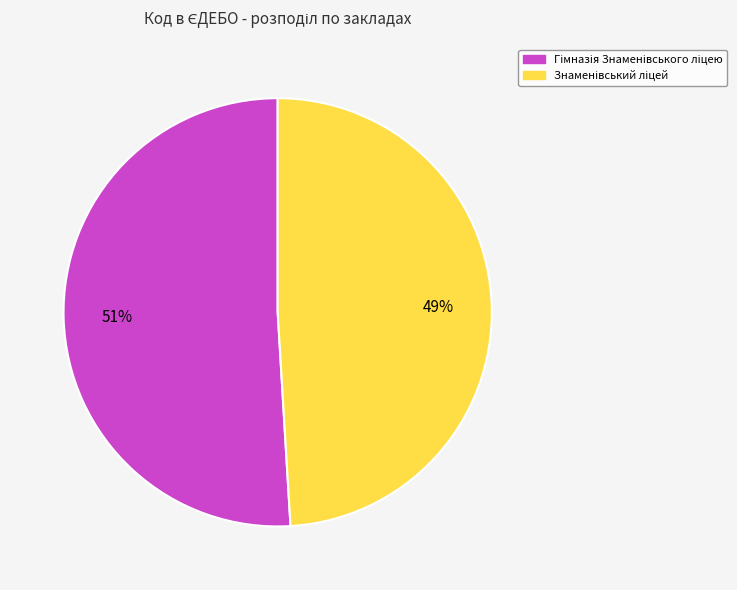

Is there a majority slice in this chart?

Yes